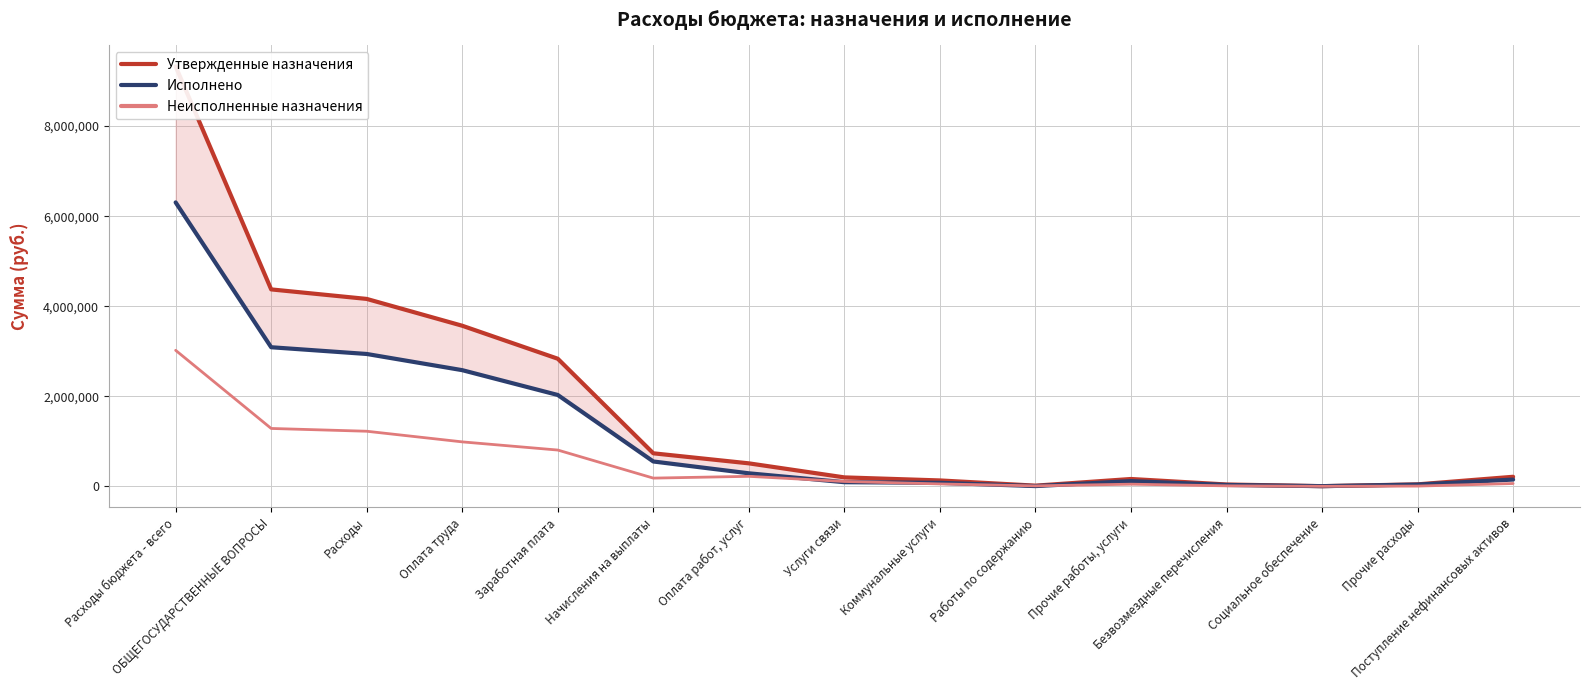

True or false: Утвержденные назначения and Неисполненные назначения cross at least once.

False